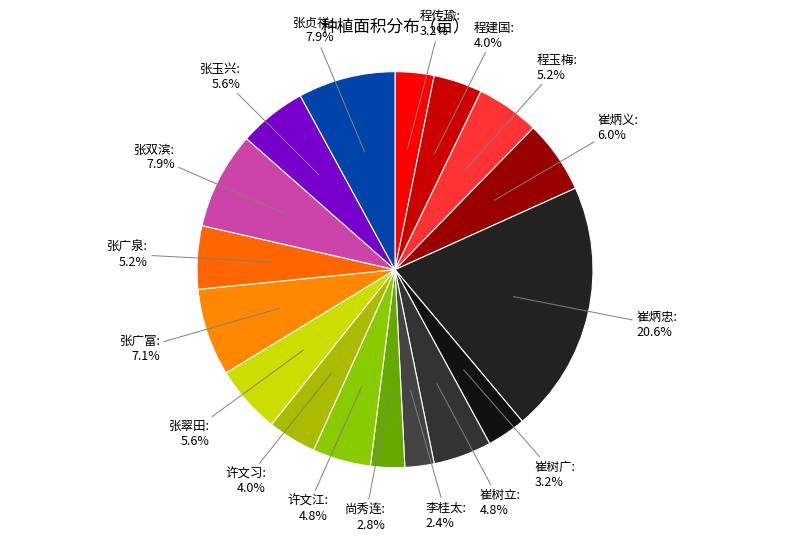

Is the sum of 崔树立 and 张玉兴 greater than half?

No